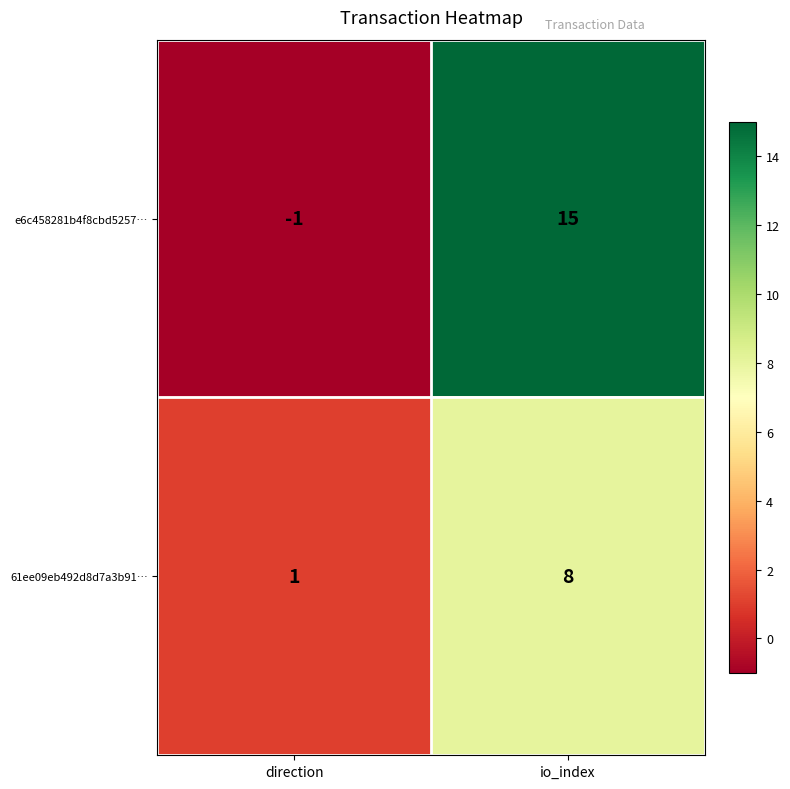

How many values in e6c458281b4f8cbd5257… are above zero?

1